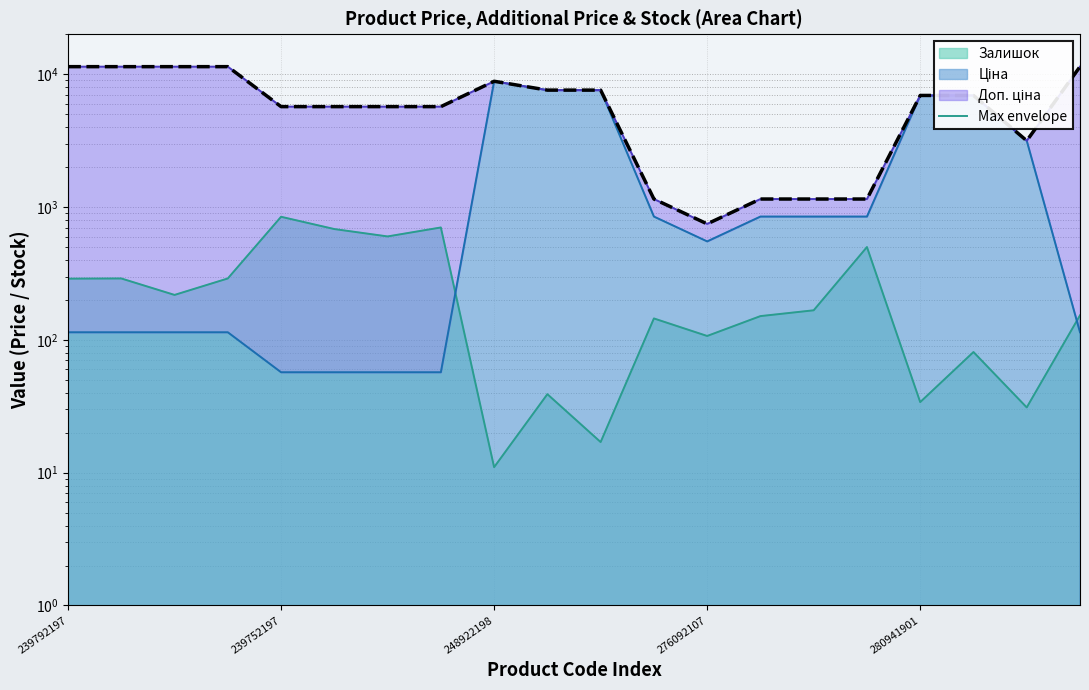

Does the chart display data point markers on the line(s)?

No